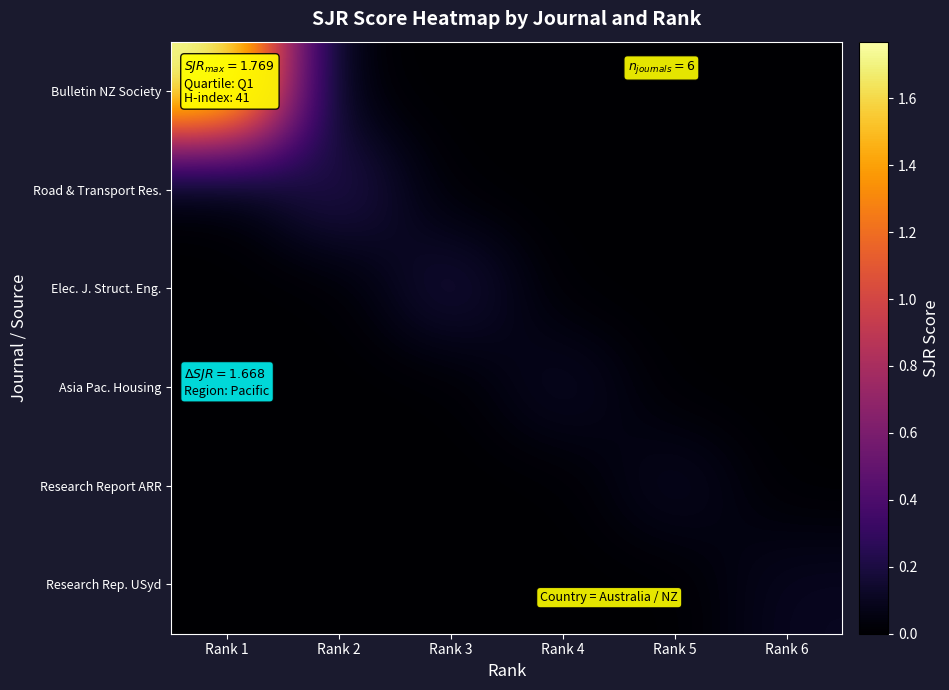

At which category is the sum across all series the highest?

Rank 1